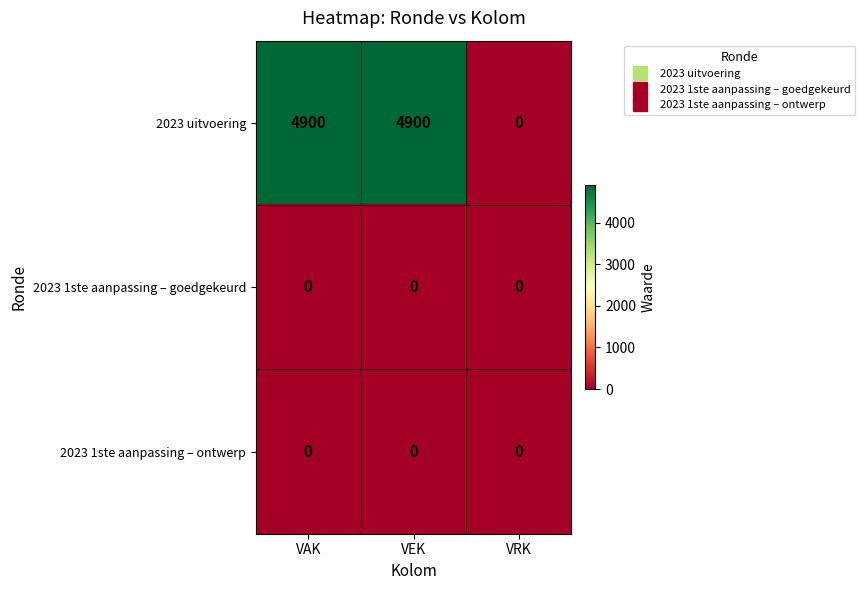

The value of 2023 uitvoering at VEK is 4900. True or false?

True